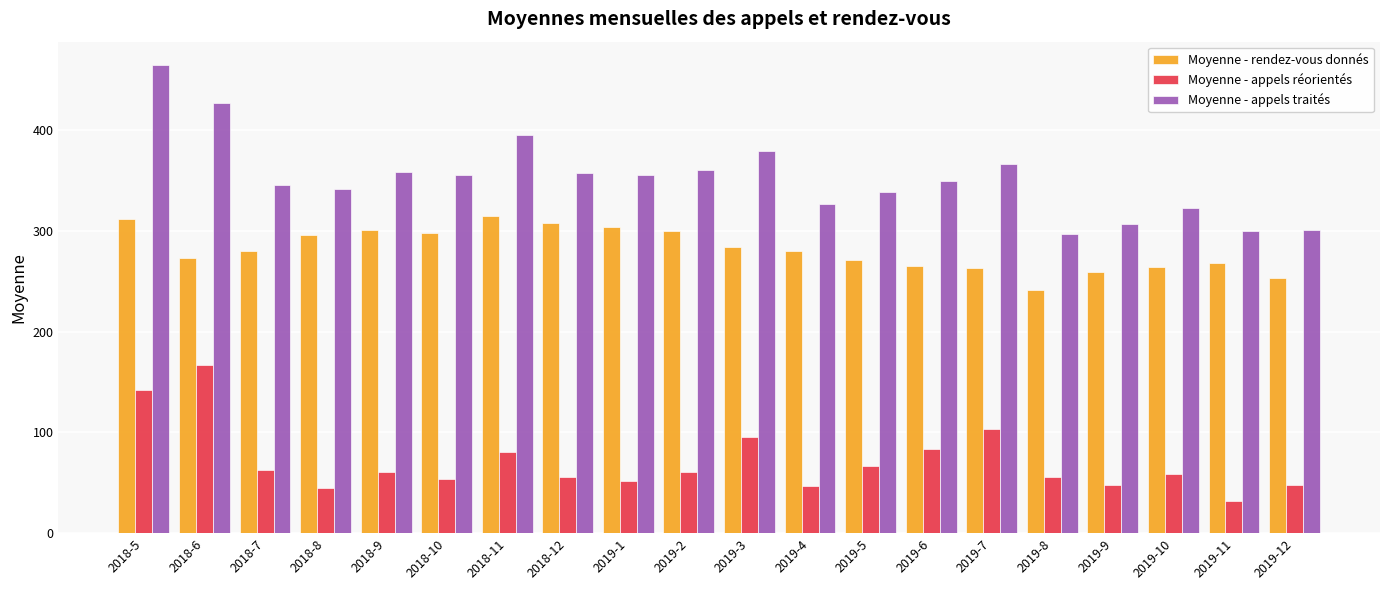

What are all the series names shown in the legend?

Moyenne - rendez-vous donnés, Moyenne - appels réorientés, Moyenne - appels traités